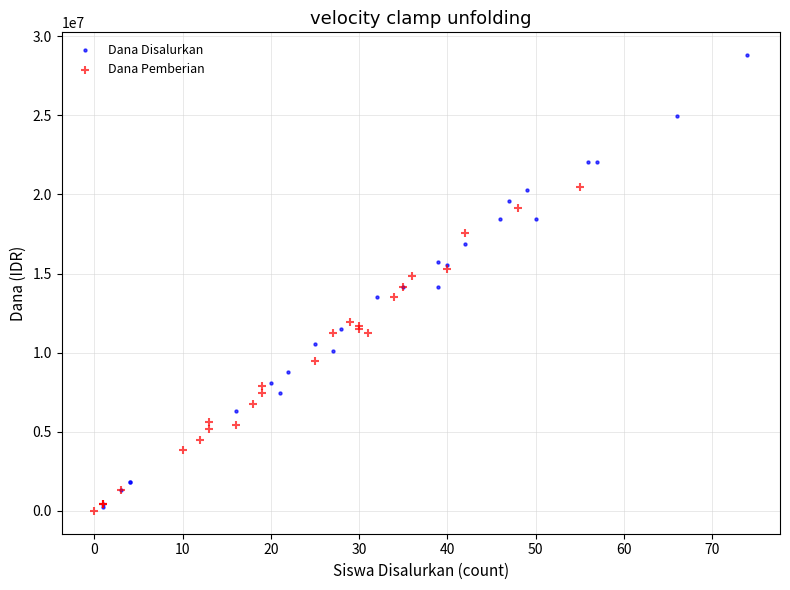

What are all the series names shown in the legend?

Dana Disalurkan, Dana Pemberian